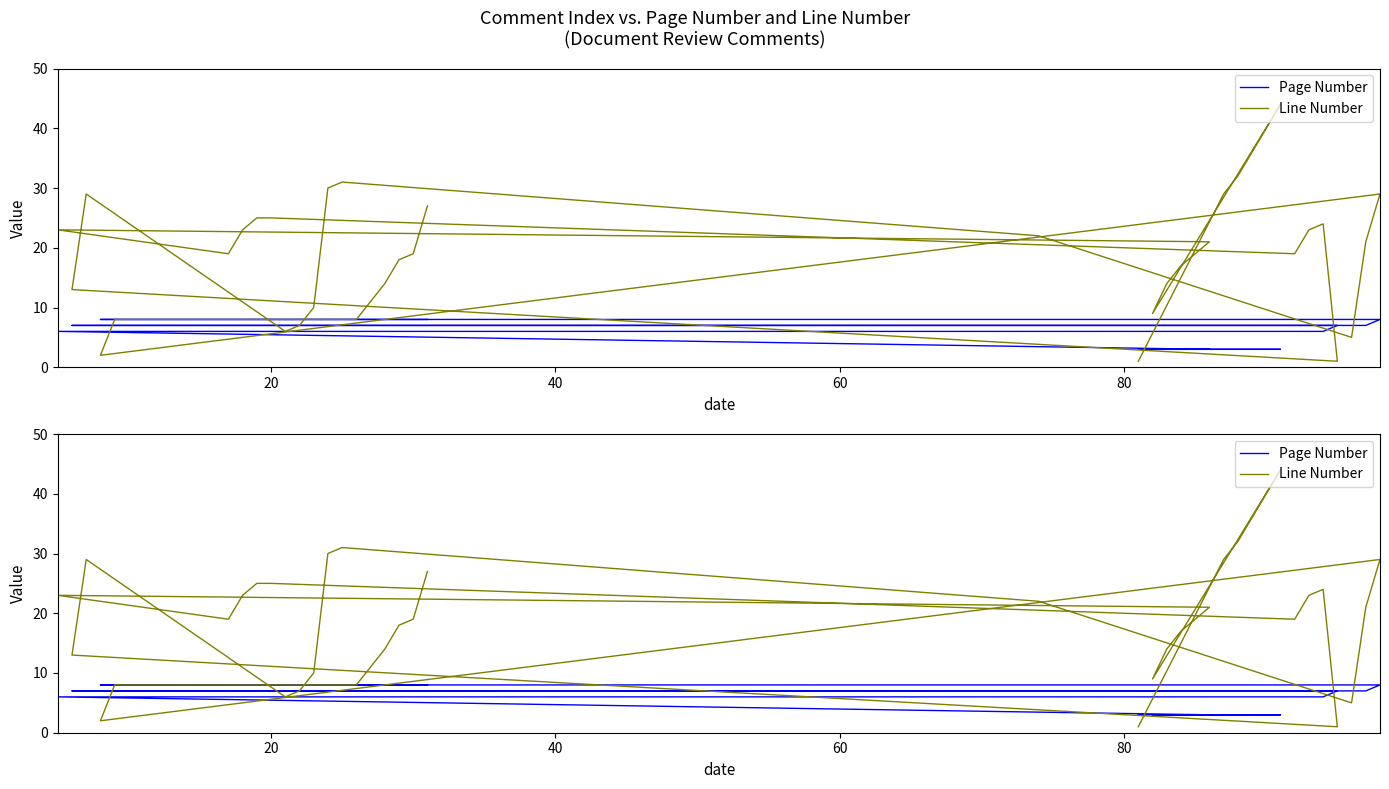

Which series has the largest range (max minus min)?

Line Number